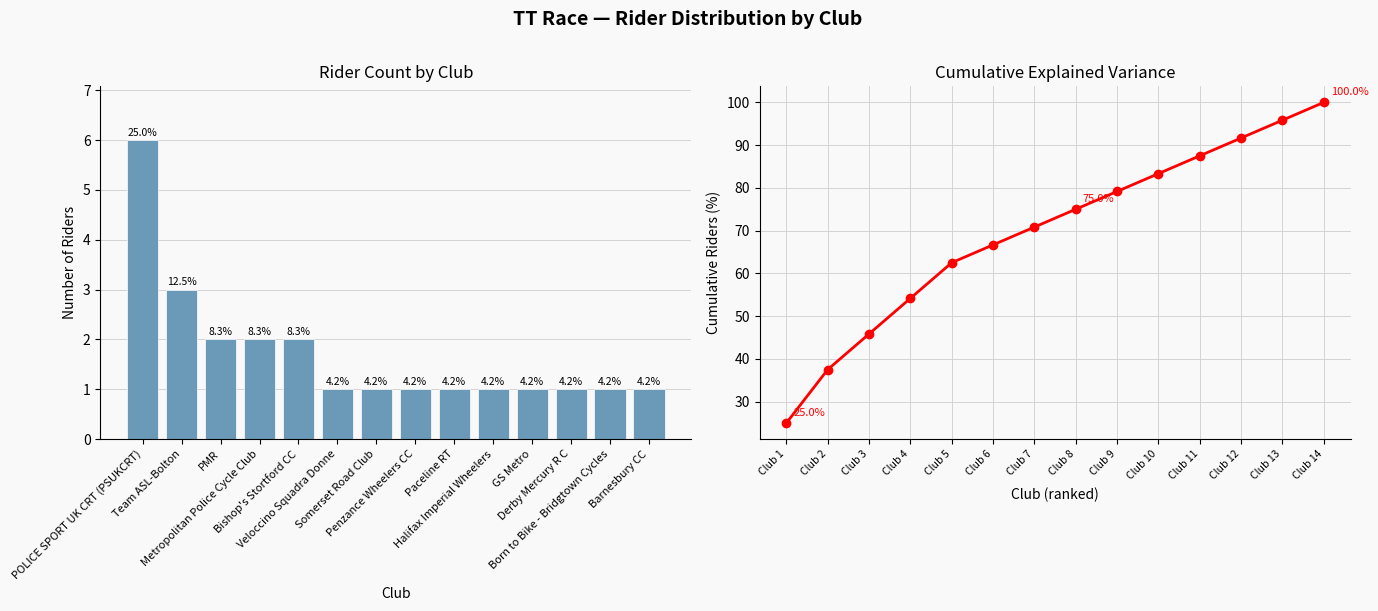

Which has a higher value, Metropolitan Police Cycle Club or Veloccino Squadra Donne?

Metropolitan Police Cycle Club